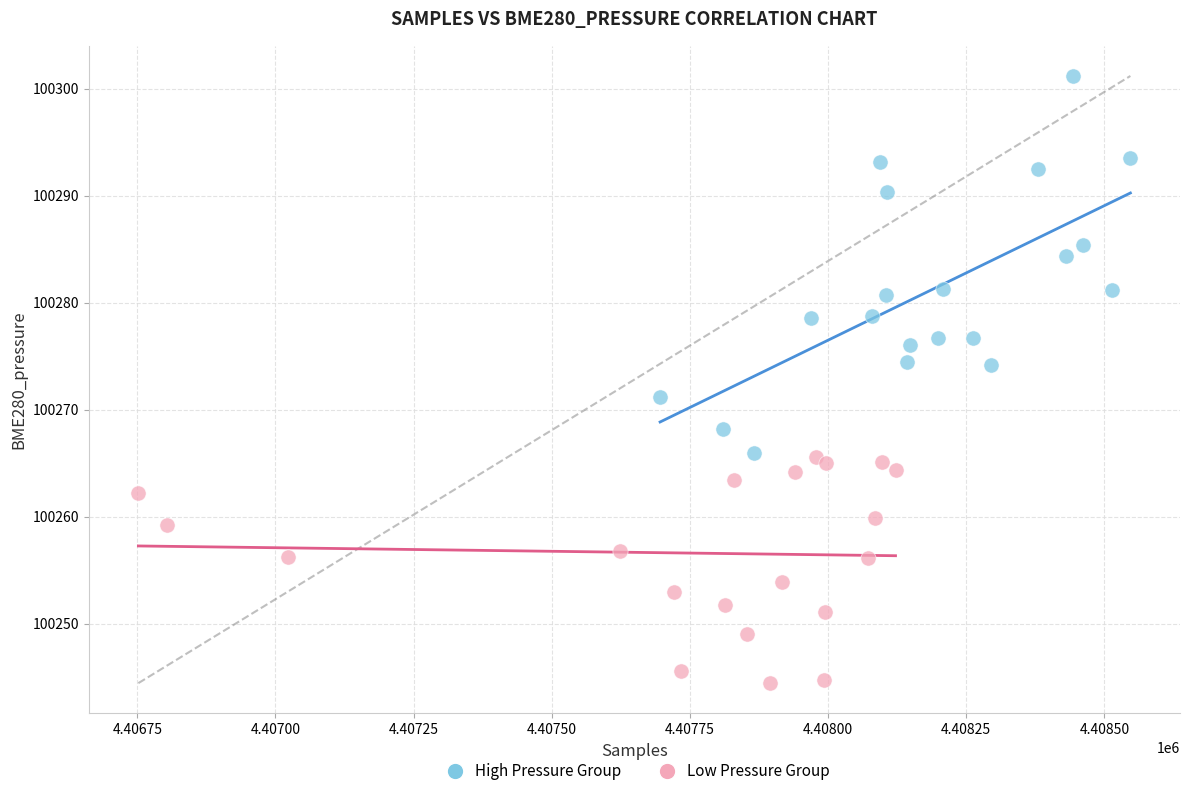

Which series reaches the maximum Y coordinate?

High Pressure Group